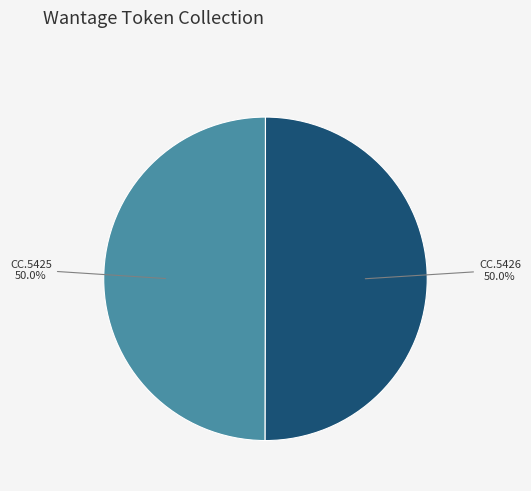

How many slices are in this pie chart?

2